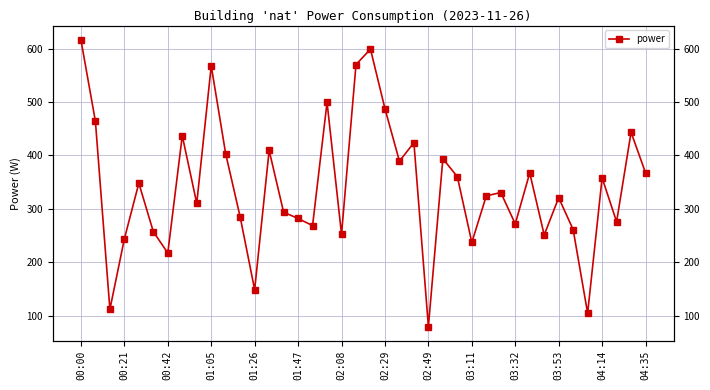

The chart shows a value of 87.9 at 16. True or false?

False